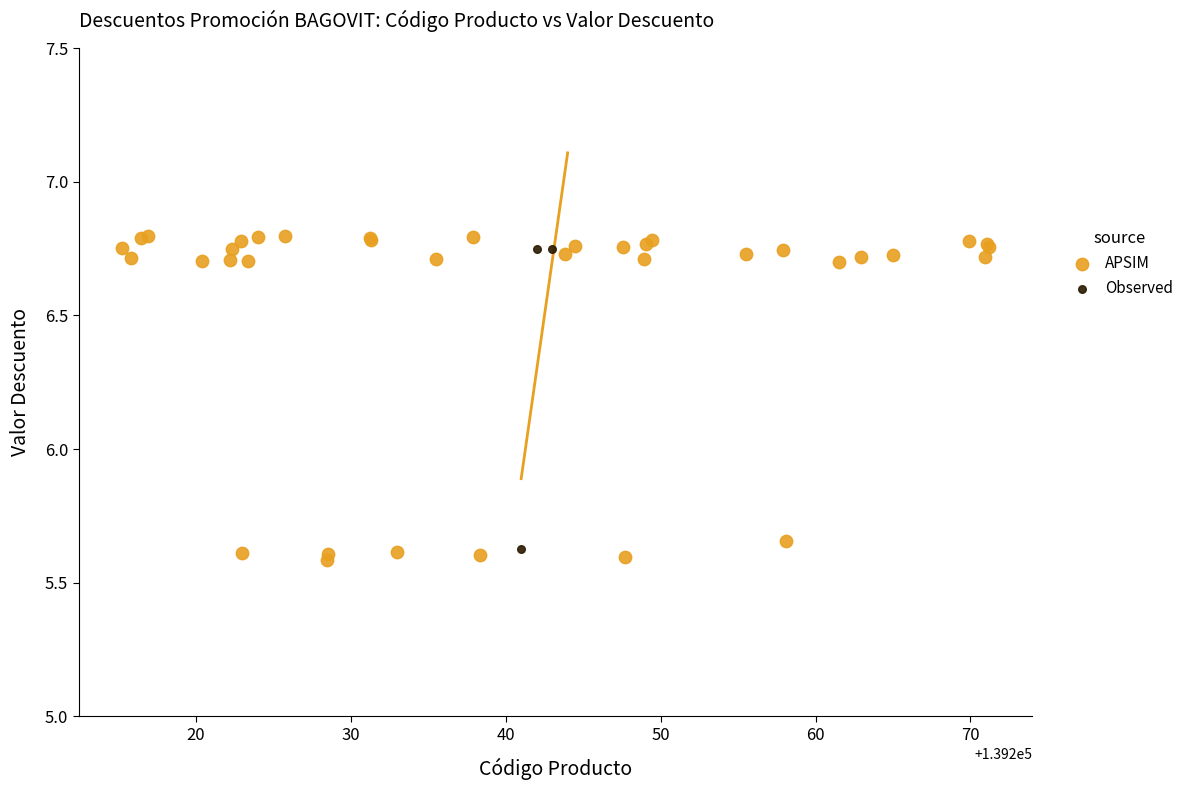

Which series has the largest Y range (max minus min)?

APSIM